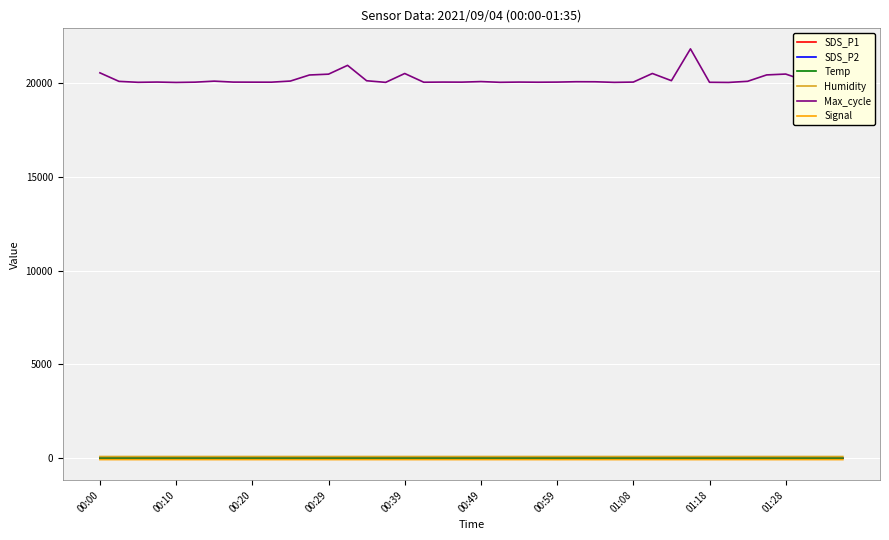

True or false: SDS_P2 and Max_cycle cross at least once.

False